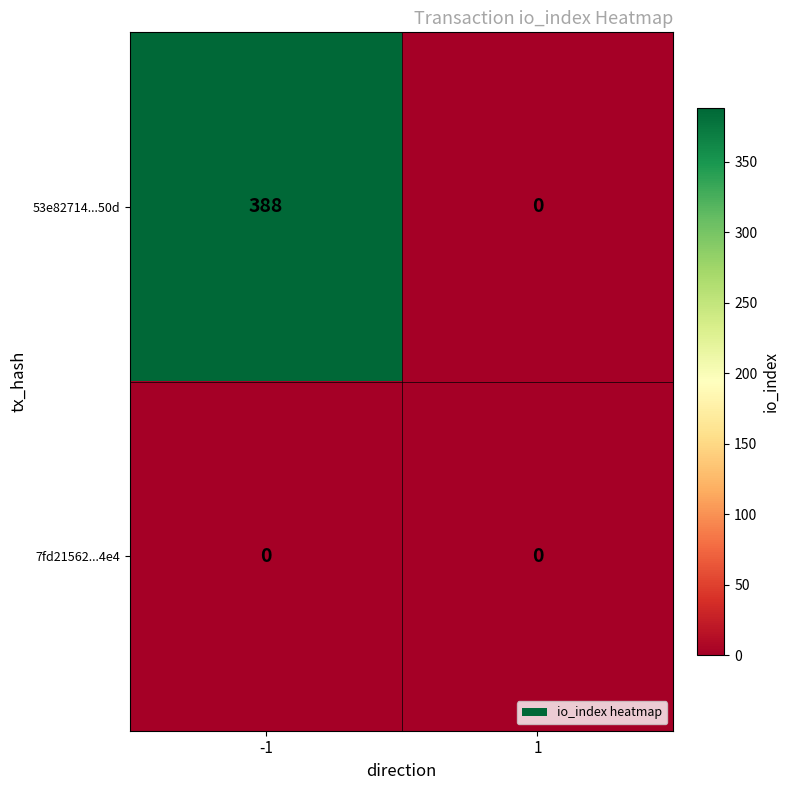

Is the value of 53e82714...50d at -1 greater than the value of 7fd21562...4e4 at 1?

Yes